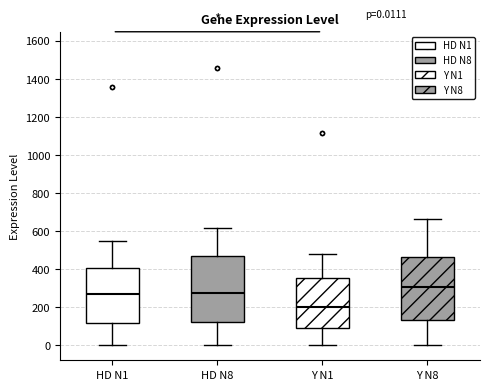

Which box's median line is the highest?

Y N8